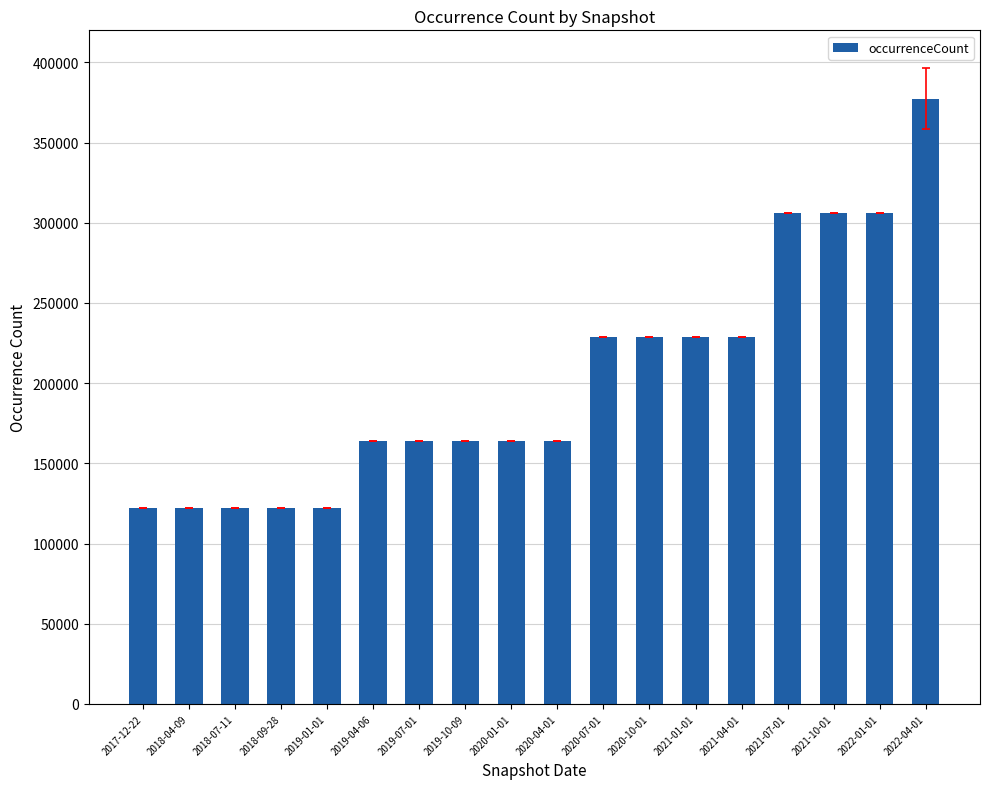

What is the difference between the maximum and minimum values?

254883